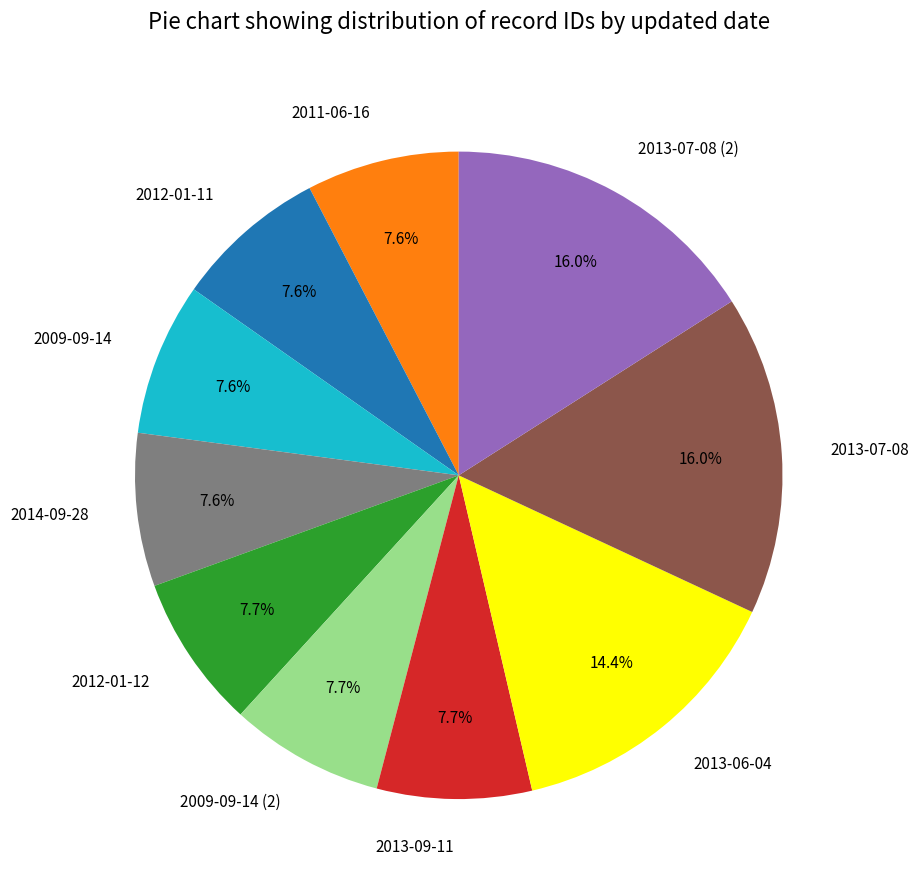

To the nearest percent, what is the difference between the 2013-07-08 (2) and 2014-09-28 slice percentages?

8%